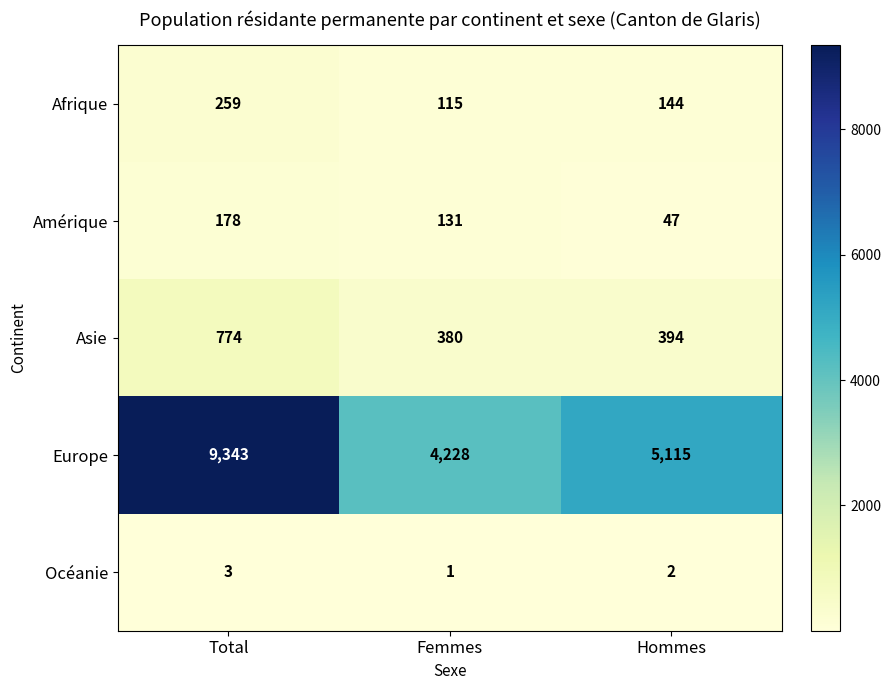

Which category has the highest value in the Asie series?

Total